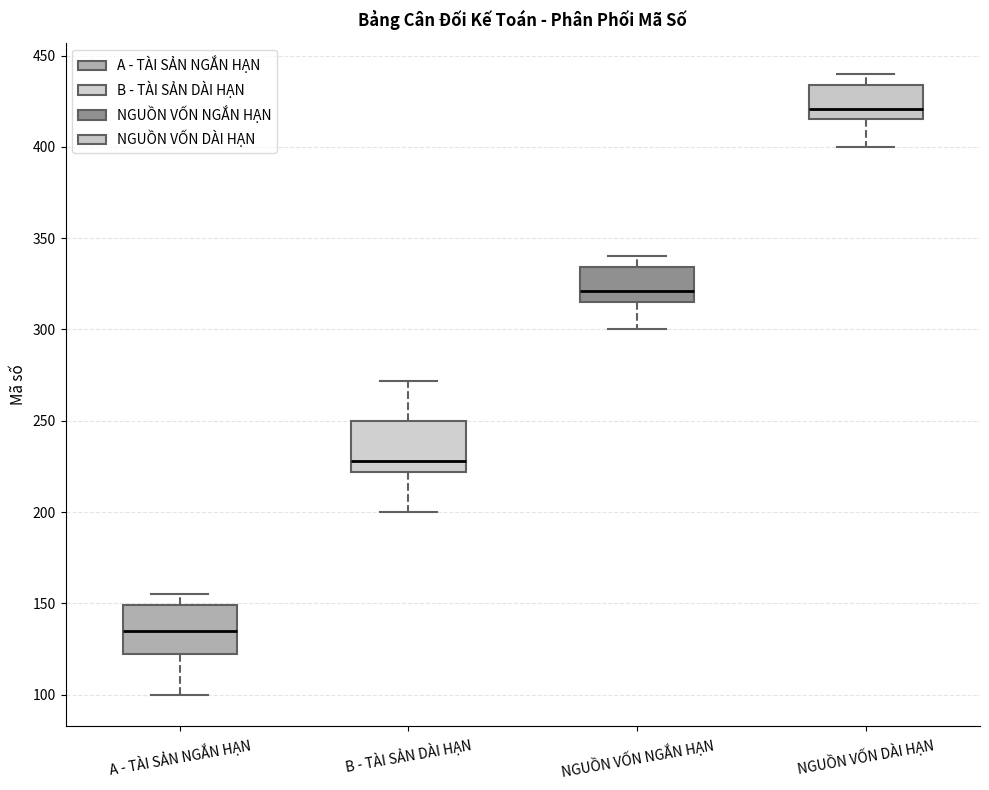

Reading left to right, read every box against the y-axis: the position of its median line, the range the box covers, and the ends of its whiskers. The values are not printed on the chart, so give them approximately, as read against the axis.

A - TÀI SẢN NGẮN HẠN: median 135, box 120 to 150, whiskers 100 to 155
B - TÀI SẢN DÀI HẠN: median 230, box 220 to 250, whiskers 200 to 270
NGUỒN VỐN NGẮN HẠN: median 320, box 315 to 335, whiskers 300 to 340
NGUỒN VỐN DÀI HẠN: median 420, box 415 to 435, whiskers 400 to 440